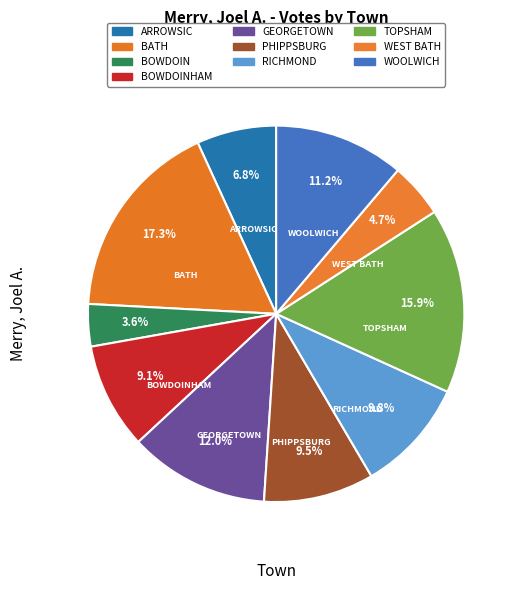

Rank the categories by value from lowest to highest.

BOWDOIN, WEST BATH, ARROWSIC, BOWDOINHAM, PHIPPSBURG, RICHMOND, WOOLWICH, GEORGETOWN, TOPSHAM, BATH